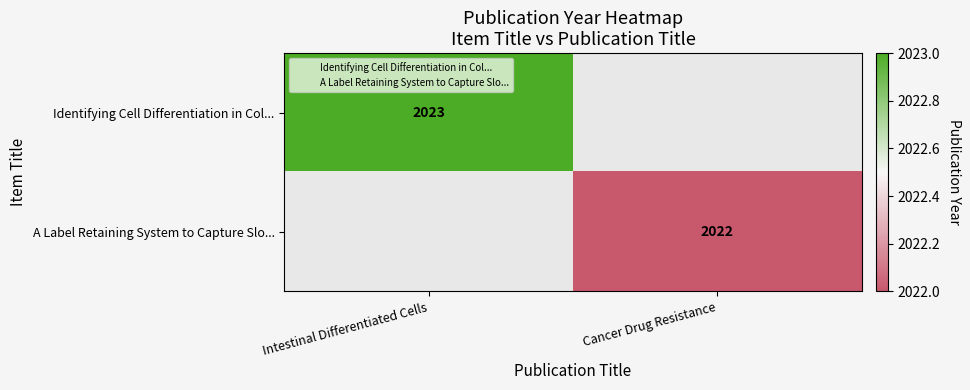

Is it true that A Label Retaining System to Capture Slo... equals 3162 at Cancer Drug Resistance?

False